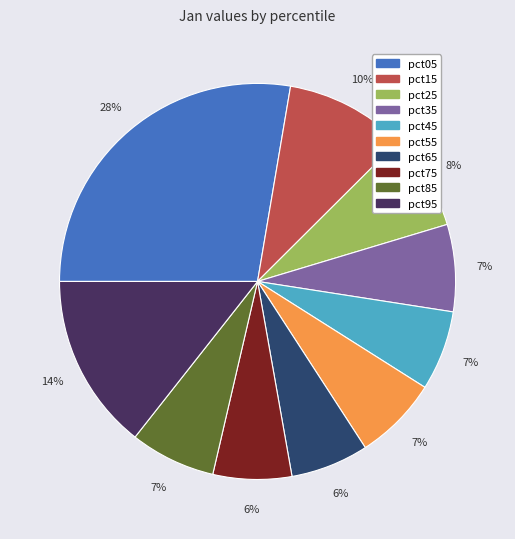

Is it true that pct35 is 1% of the pie?

False